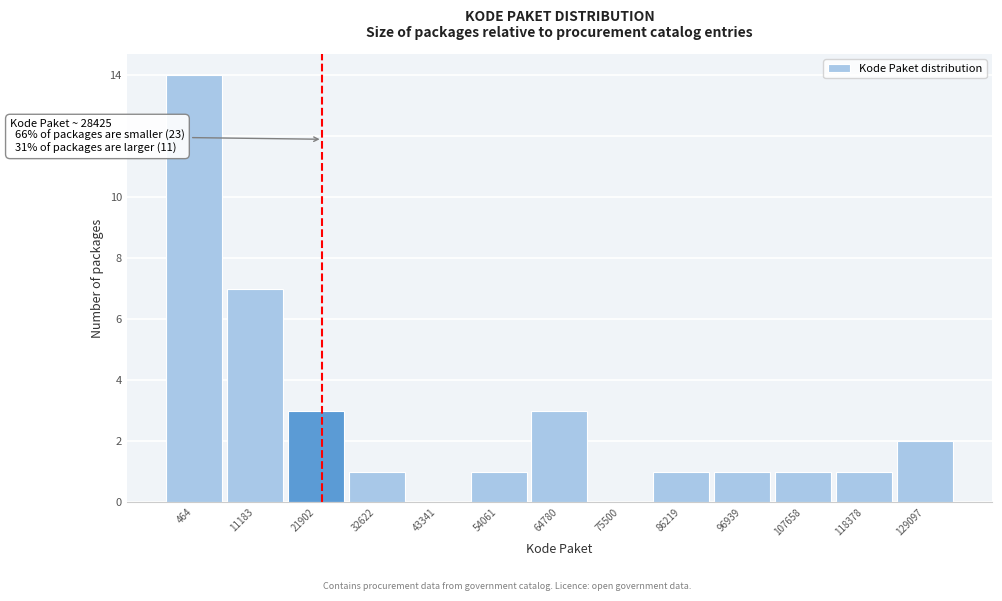

Reading left to right, transcribe all the data shown in this chart.

464=14	11183=7	21902=3	32622=1	43341=0	54061=1	64780=3	75500=0	86219=1	96939=1	107658=1	118378=1	129097=2